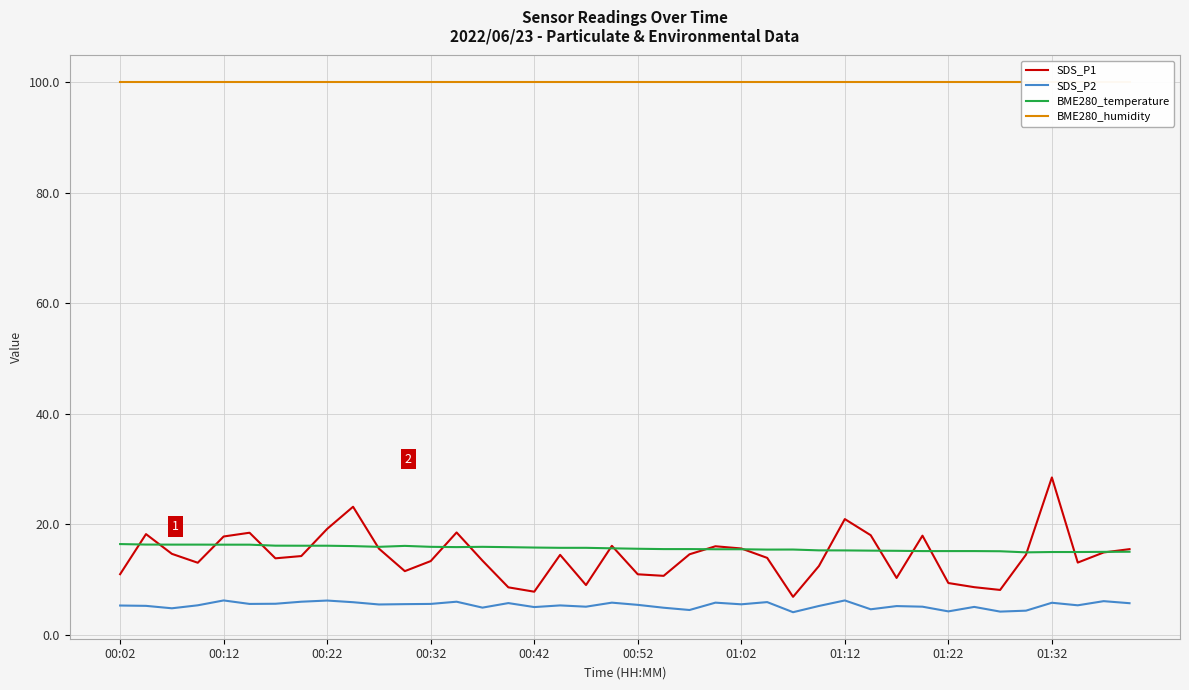

Where is BME280_temperature nearest to the value 15?

38